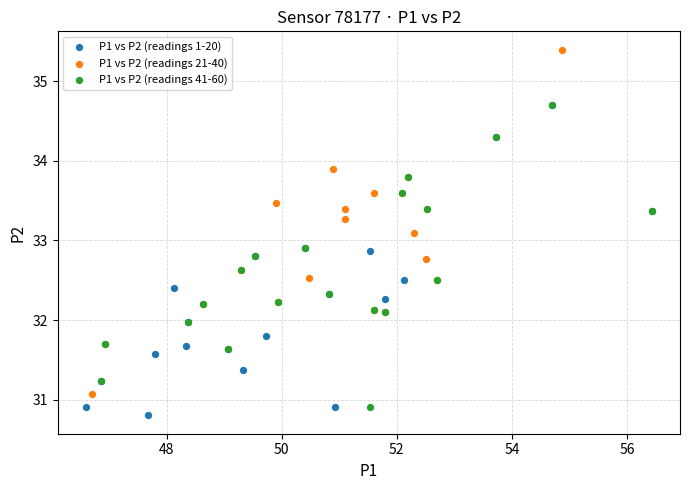

Which series has the largest Y range (max minus min)?

P1 vs P2 (readings 21-40)